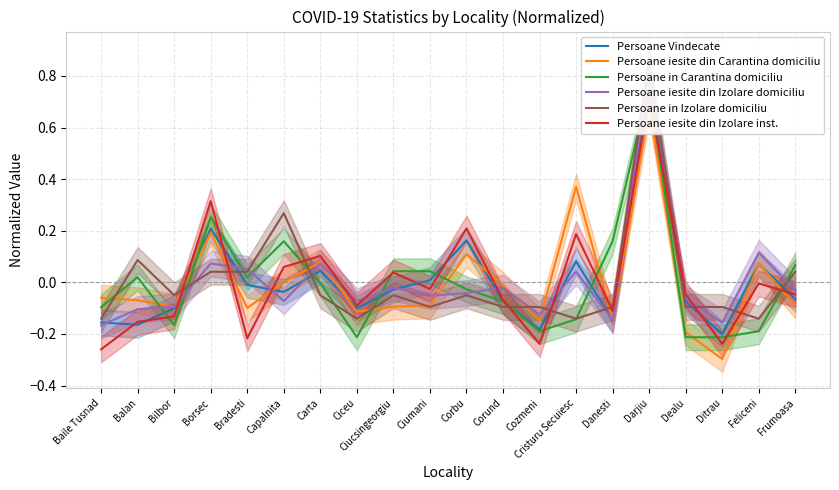

Is it true that Persoane iesite din Carantina domiciliu equals -0.2 at Cozmeni?

False